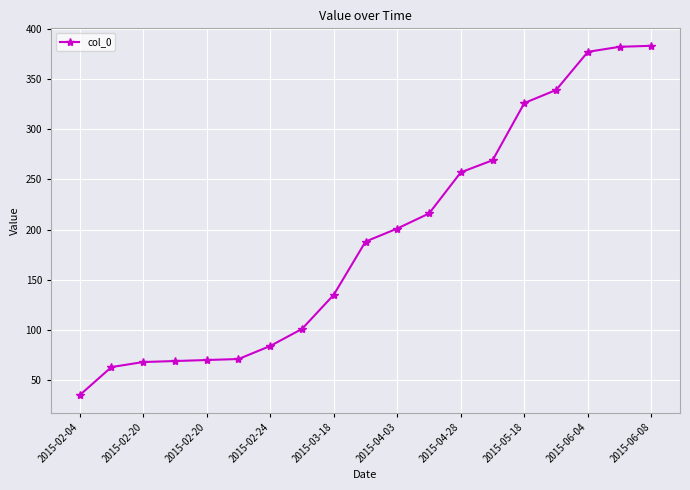

Does the chart display data point markers on the line(s)?

Yes